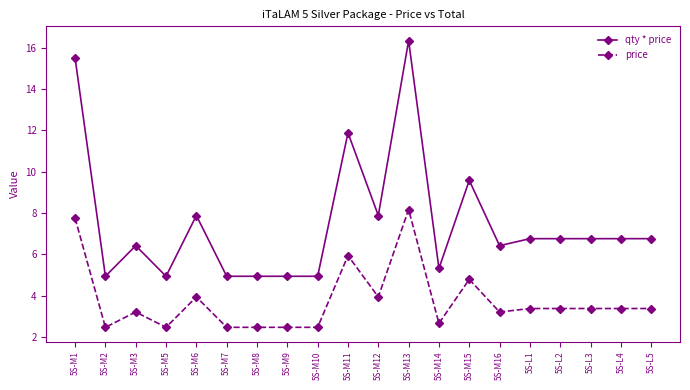

What is the sum of all price values?

75.3